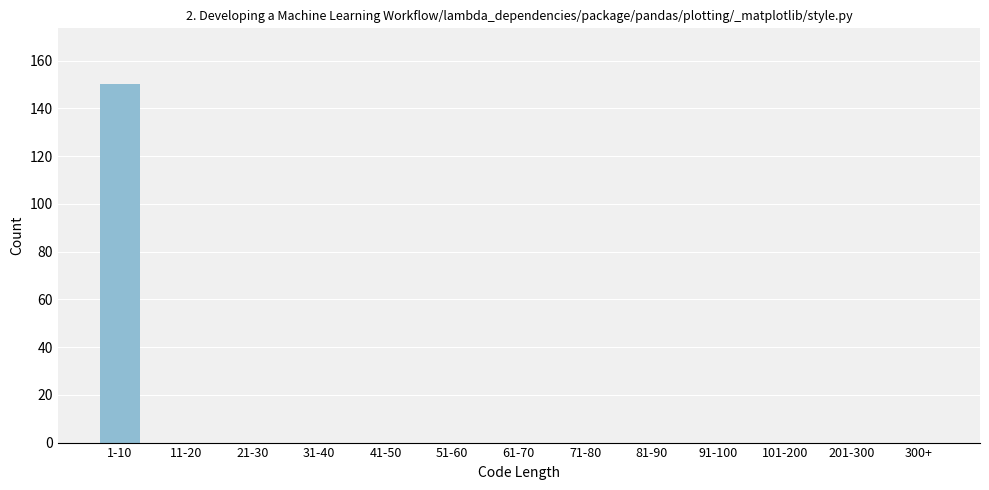

Reading left to right, list all the values displayed in this chart.

1-10=150	11-20=0	21-30=0	31-40=0	41-50=0	51-60=0	61-70=0	71-80=0	81-90=0	91-100=0	101-200=0	201-300=0	300+=0